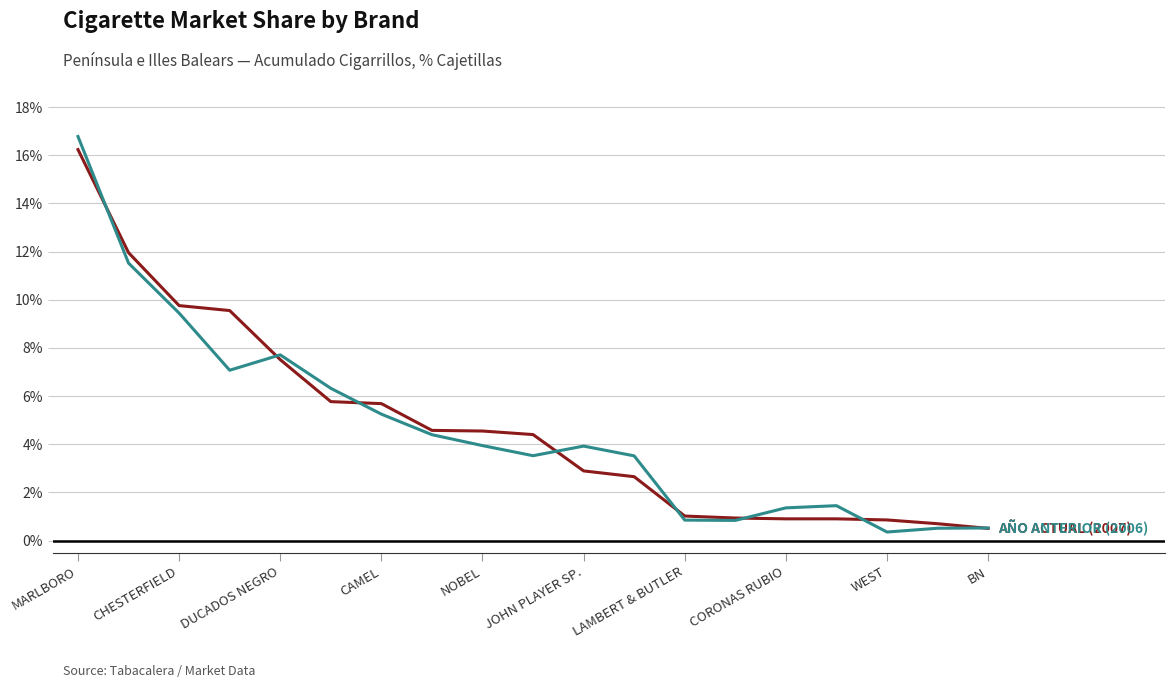

The value of AÑO ACTUAL (2007) at CHESTERFIELD is 0.1. True or false?

True